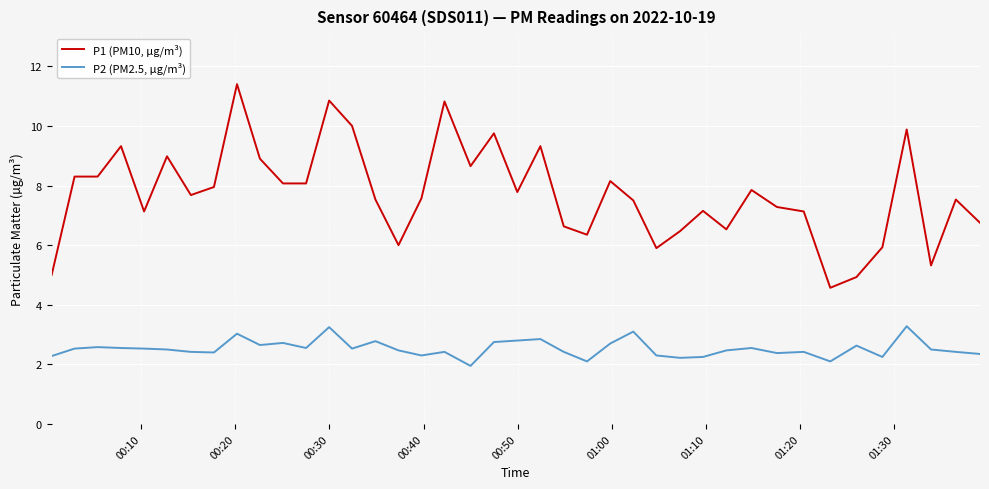

True or false: P2 (PM2.5, µg/m³) and P1 (PM10, µg/m³) intersect in this chart.

False